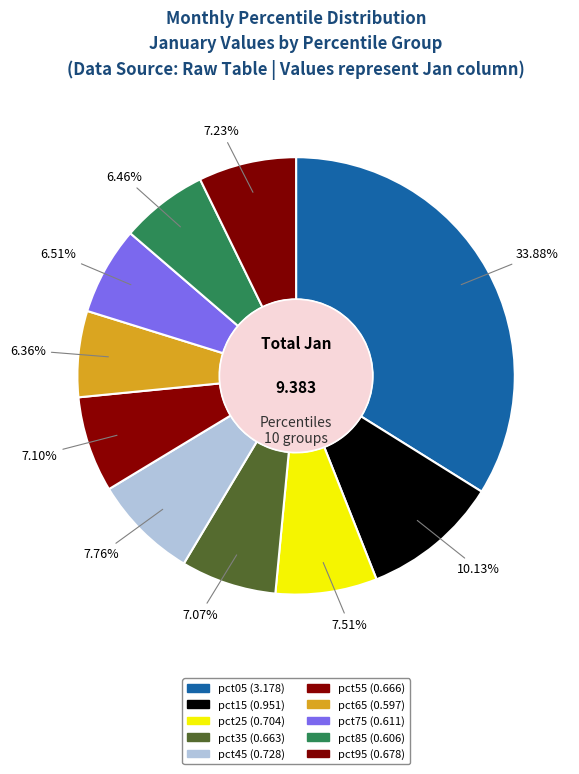

How many slices are in this pie chart?

10